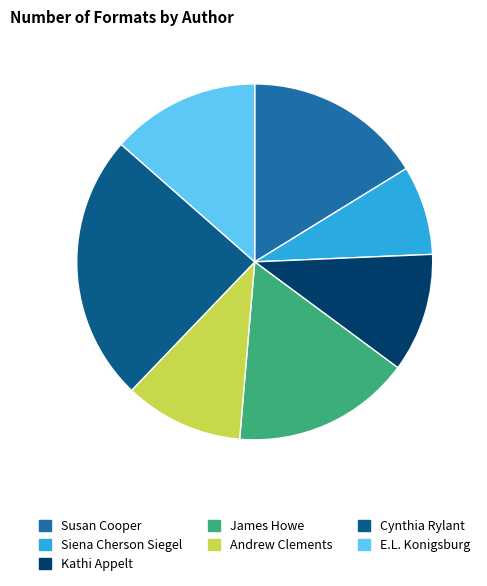

Is there any slice that represents more than half of the pie?

No